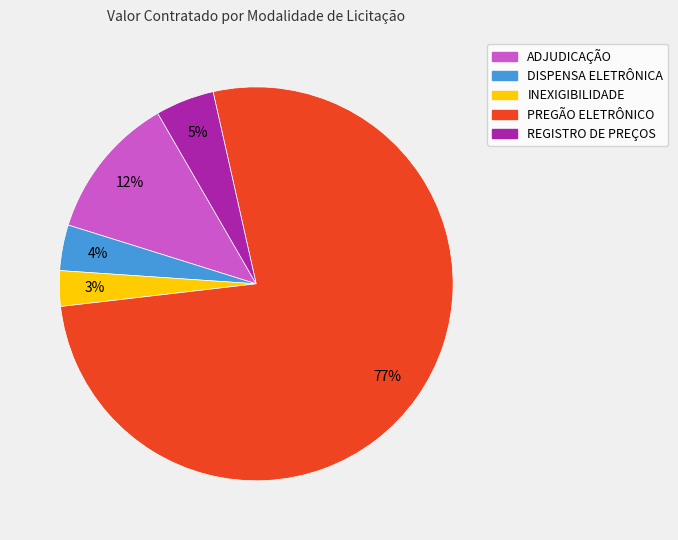

What percentage is the DISPENSA ELETRÔNICA slice, to the nearest percent?

4%